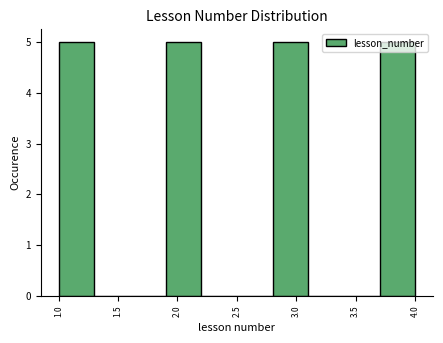

Reading left to right, list every bar in this chart as the range it spans on the x-axis followed by its height. The values are not printed on the chart, so give them approximately, as read against the axis.

1.0 to 1.3: 5
1.3 to 1.6: 0
1.6 to 1.9: 0
1.9 to 2.2: 5
2.2 to 2.5: 0
2.5 to 2.8: 0
2.8 to 3.1: 5
3.1 to 3.4: 0
3.4 to 3.7: 0
3.7 to 4.0: 5